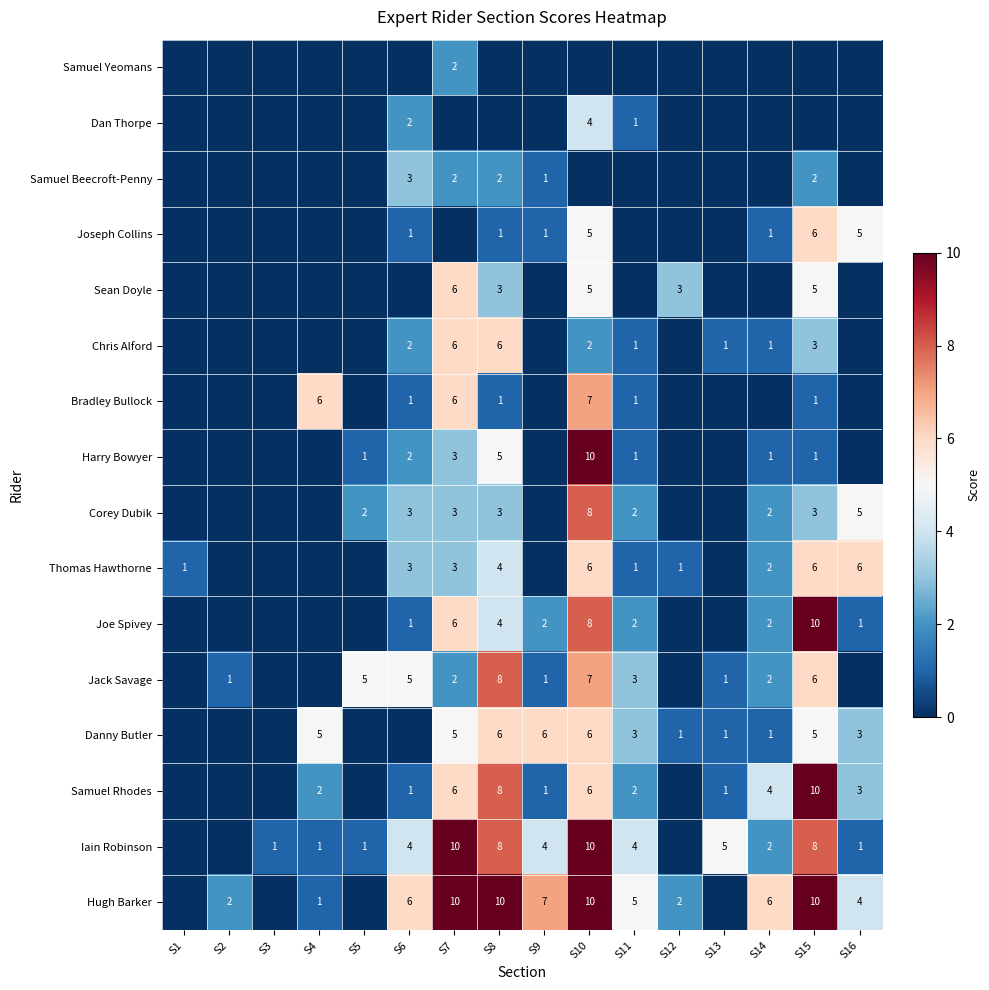

What is the difference between the highest and lowest values at S6?

6